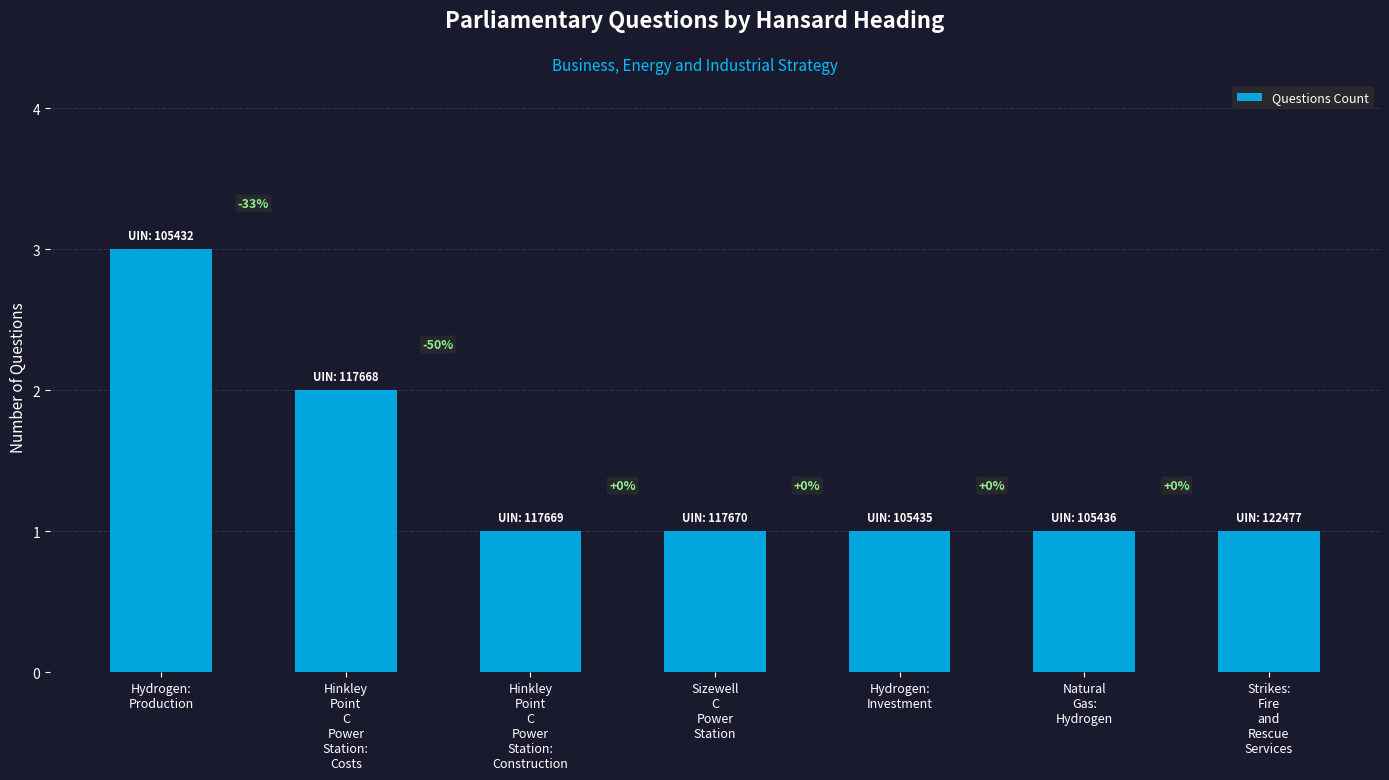

Reading left to right, transcribe all the data shown in this chart.

Hydrogen:
Production=3	Hinkley
Point
C
Power
Station:
Costs=2	Hinkley
Point
C
Power
Station:
Construction=1	Sizewell
C
Power
Station=1	Hydrogen:
Investment=1	Natural
Gas:
Hydrogen=1	Strikes:
Fire
and
Rescue
Services=1